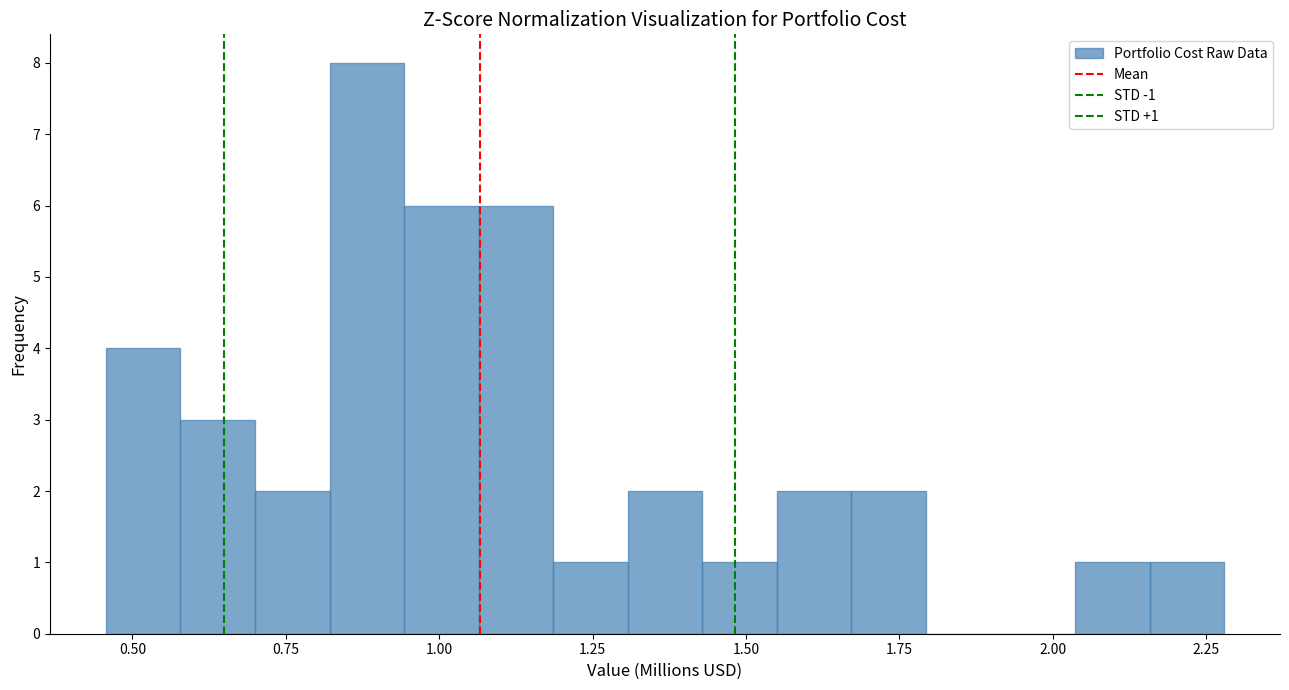

Around what value on the x-axis is the tallest bar? Give the approximate position of its centre, as read against the axis.

0.90